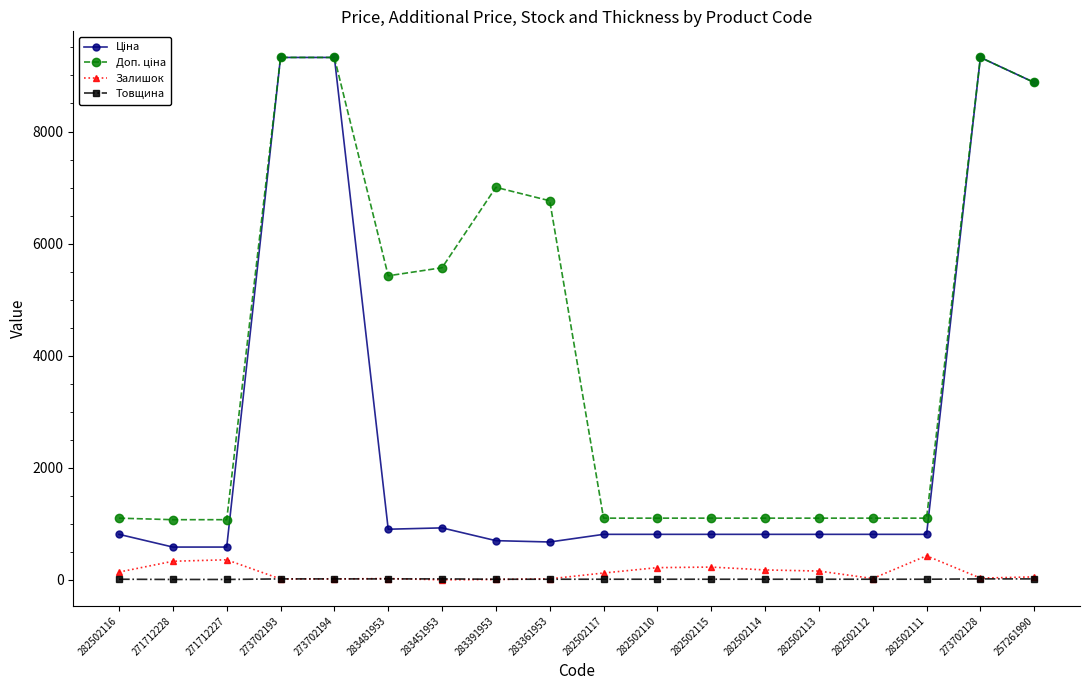

Is it true that Залишок equals 17.0 at 273702194?

True